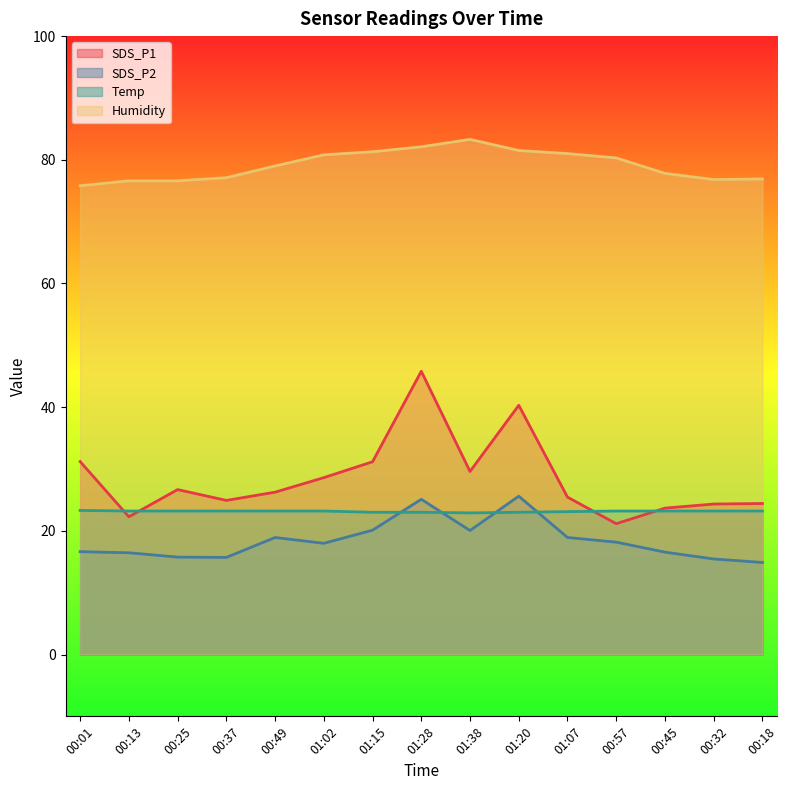

Which series has the widest spread of values?

SDS_P1